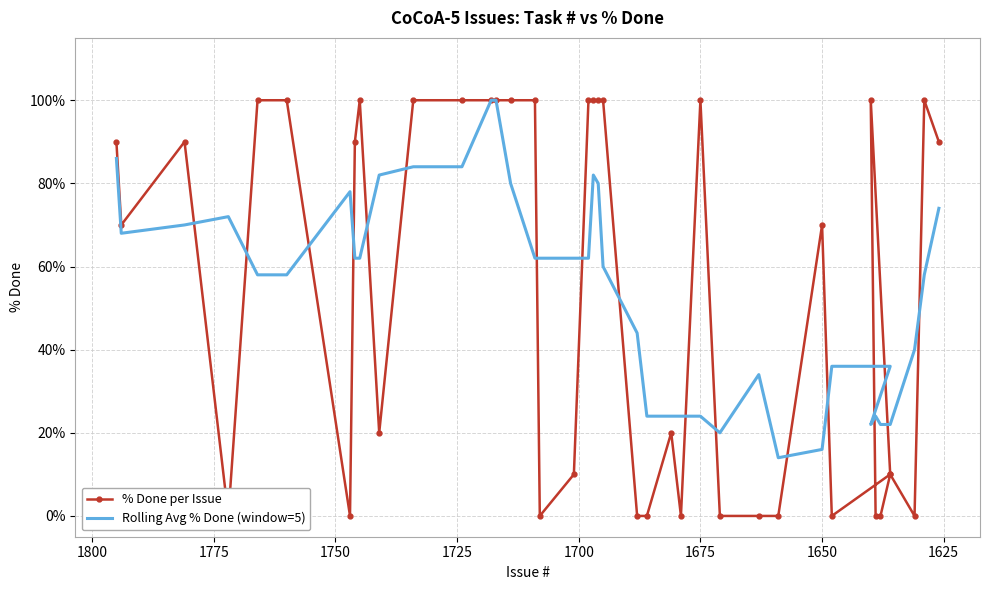

How many times do % Done per Issue and Rolling Avg % Done (window=5) cross each other?

16